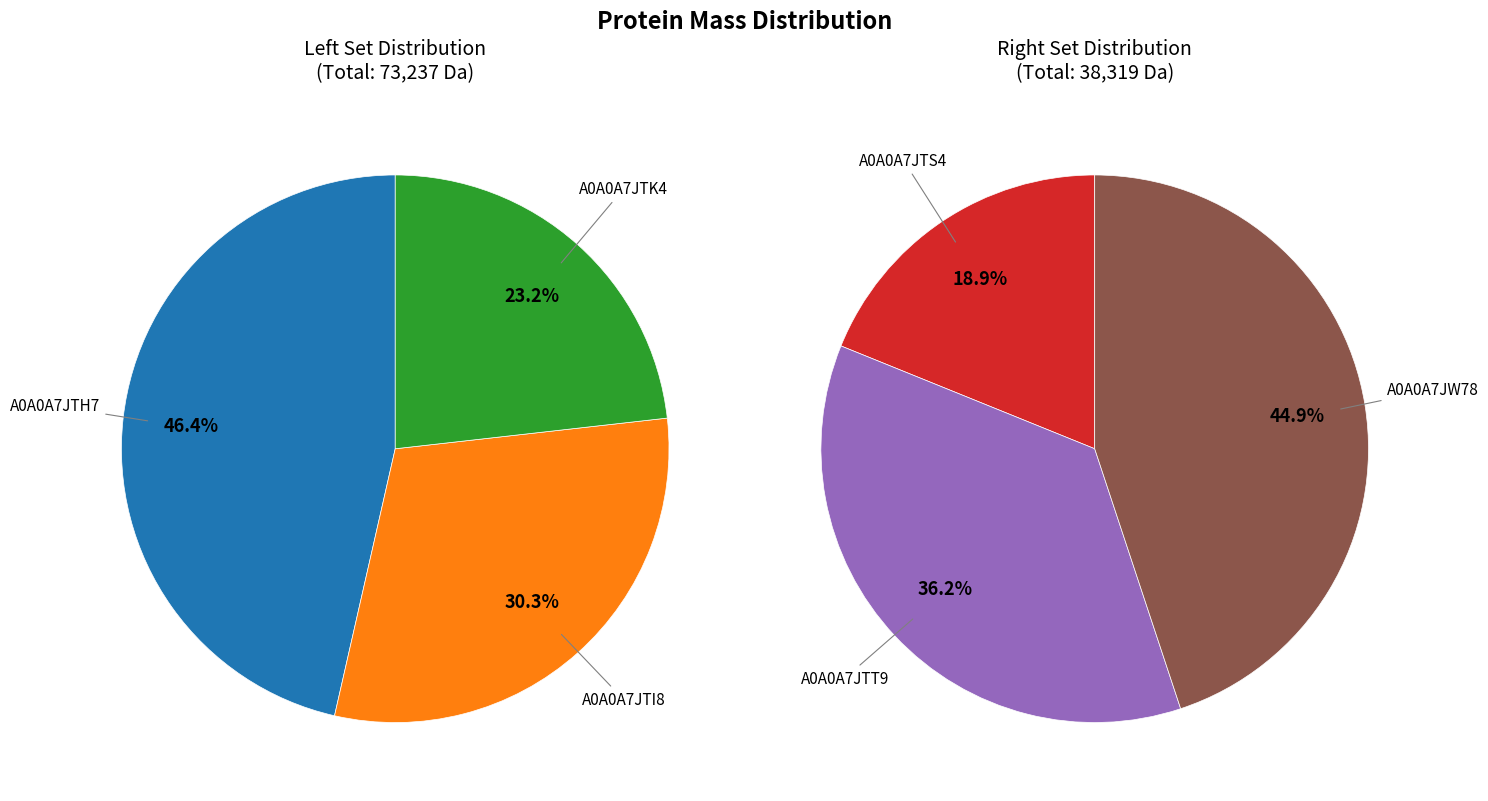

How many slices are in this pie chart?

6